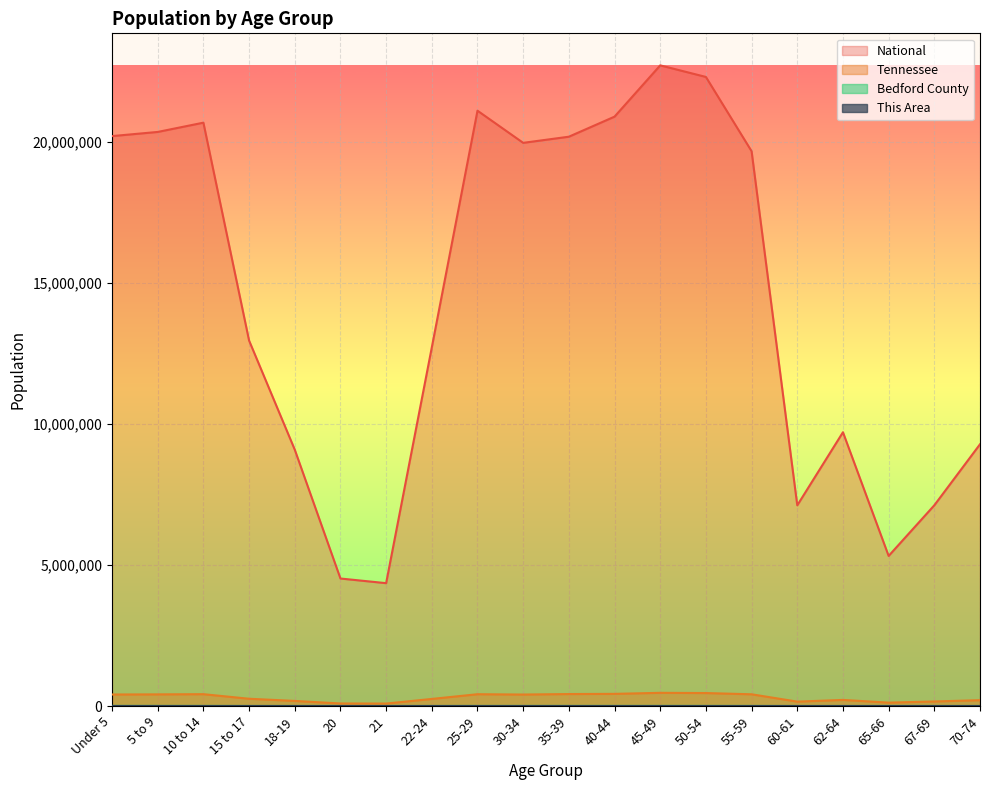

Reading left to right, extract all data points from this chart.

This Area: 543.0	467.0	390.0	238.0	144.0	73.0	75.0	257.0	418.0	399.0	356.0	337.0	305.0	271.0	280.0	95.0	127.0	78.0	103.0	179.0
Bedford County: 3446.0	3351.0	3294.0	1978.0	1199.0	559.0	528.0	1556.0	2926.0	2877.0	3099.0	3089.0	3162.0	3023.0	2642.0	1035.0	1460.0	881.0	1134.0	1435.0
Tennessee: 407813.0	412181.0	418941.0	257066.0	180120.0	89380.0	86356.0	250508.0	417683.0	406314.0	423622.0	430508.0	467087.0	459349.0	414991.0	155235.0	215489.0	119944.0	160594.0	206536.0
National: 20201362.0	20348657.0	20677194.0	12954254.0	9086089.0	4519129.0	4354294.0	12712576.0	21101849.0	19962099.0	20179642.0	20890964.0	22708591.0	22298125.0	19664805.0	7113727.0	9704197.0	5319902.0	7115361.0	9278166.0